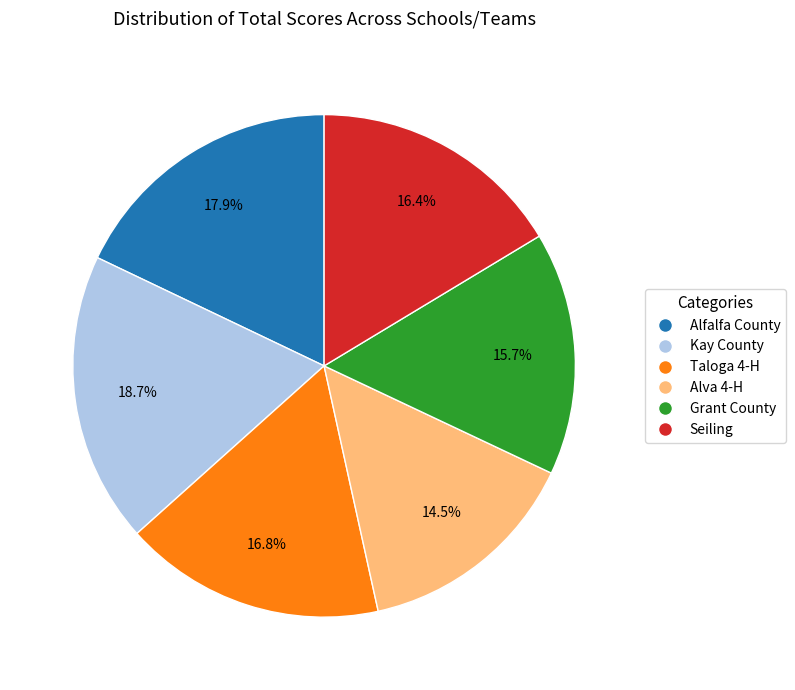

What is the ratio of the value at Kay County to the value at Alfalfa County?

1.0